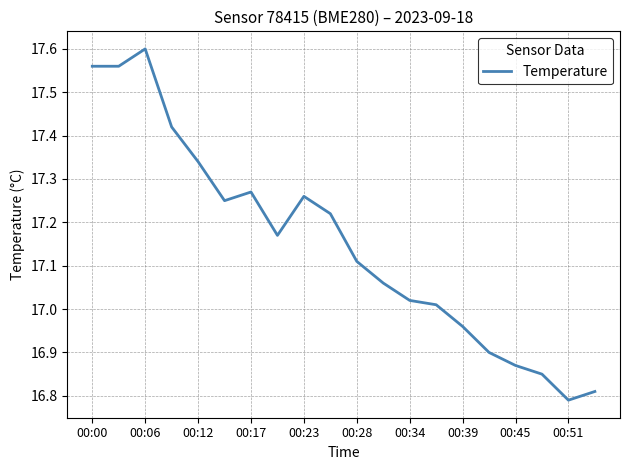

True or false: there are more than 2 points higher than both neighbors.

True